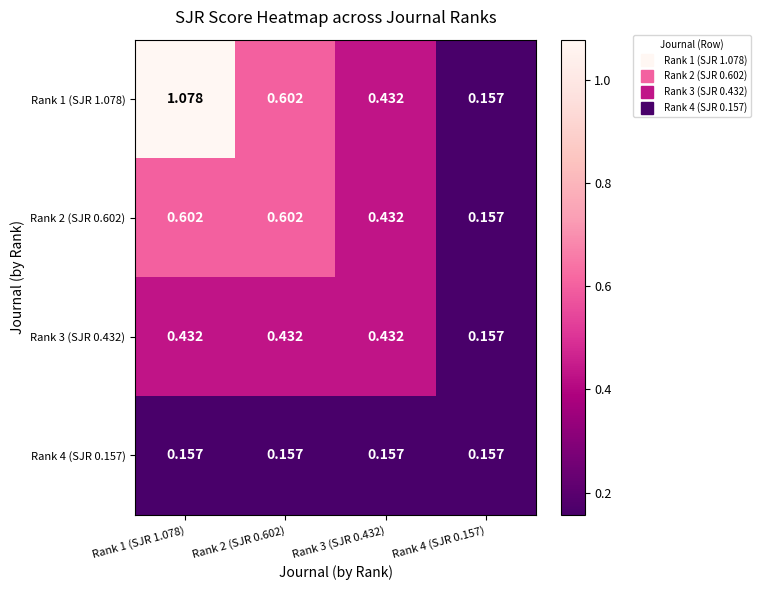

Is the value of Rank 3 (SJR 0.432) at Rank 1 (SJR 1.078) greater than the value of Rank 4 (SJR 0.157) at Rank 3 (SJR 0.432)?

Yes